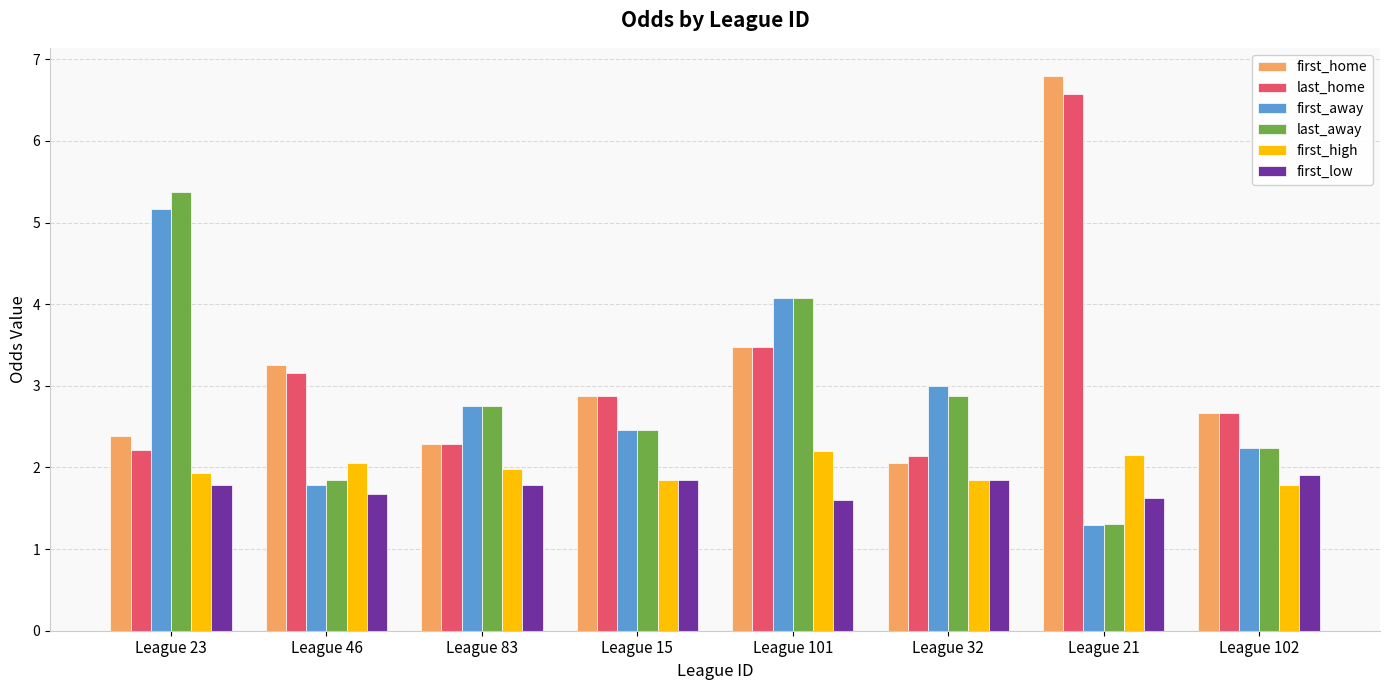

How many bars are there in each group?

6